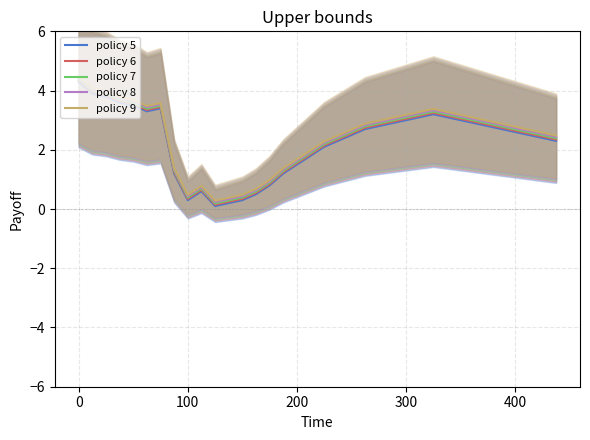

True or false: policy 8 and policy 5 intersect in this chart.

False